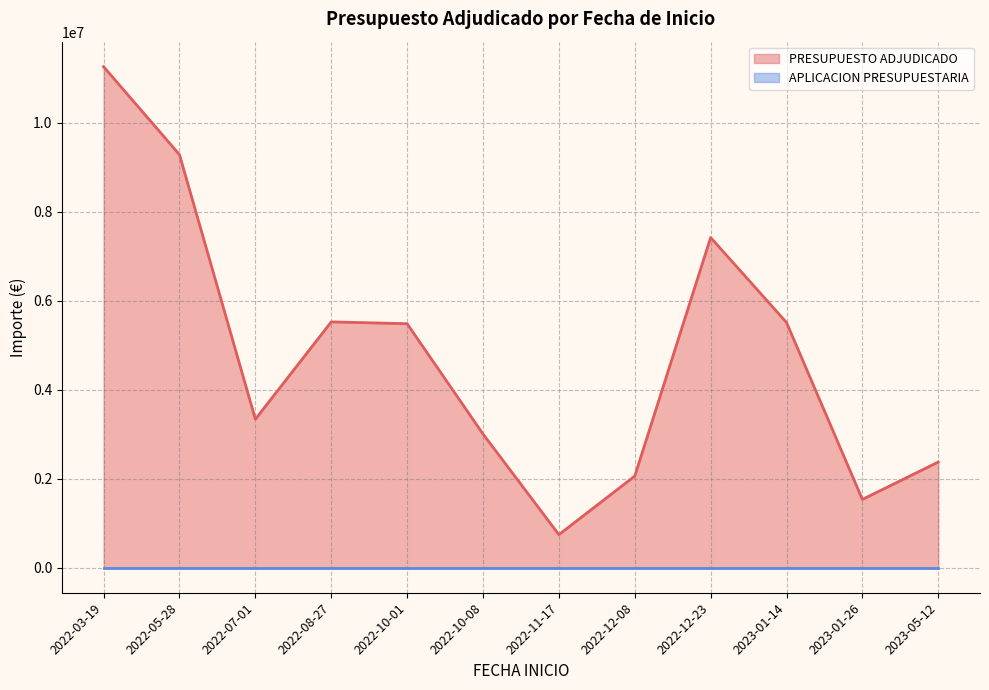

Rank the series at 2022-08-27 from lowest to highest value.

APLICACION PRESUPUESTARIA, PRESUPUESTO ADJUDICADO